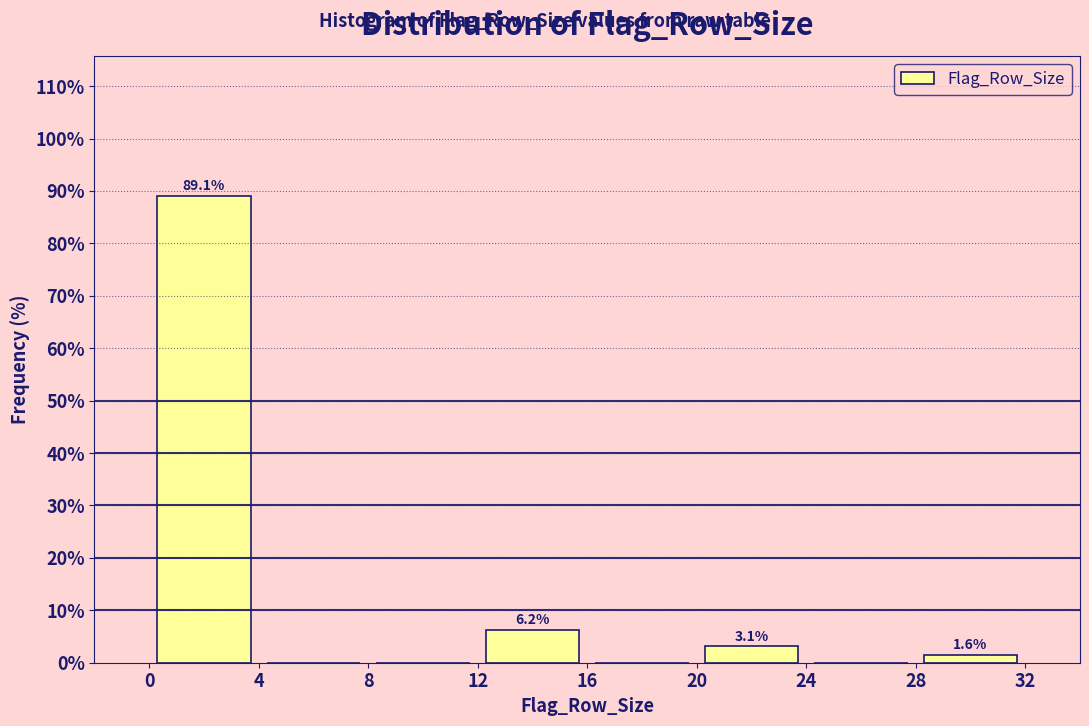

Over which range of the x-axis is the bar tallest?

0 to 4